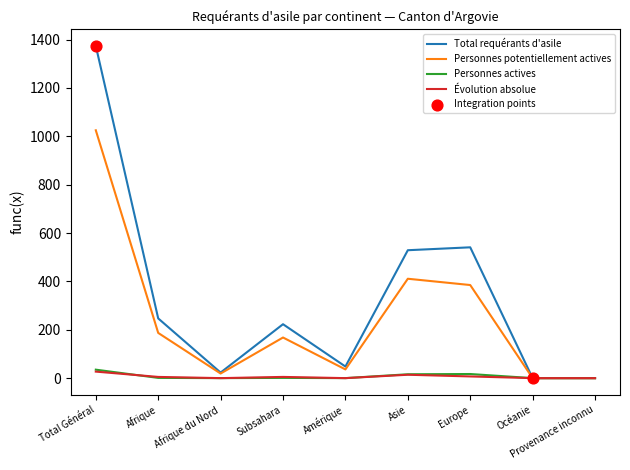

Which series has the largest total across all categories?

Total requérants d'asile